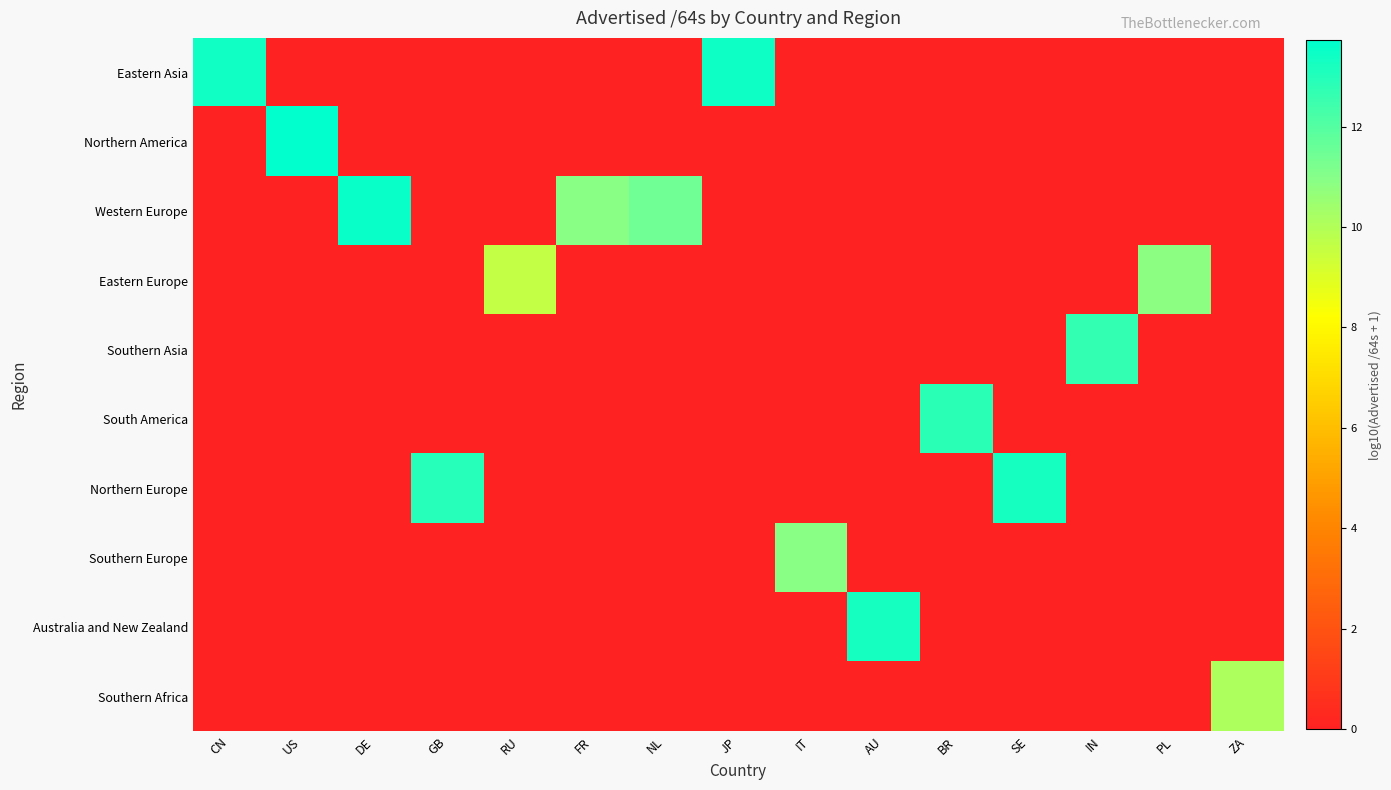

At how many categories does at least one series exceed 11?

10